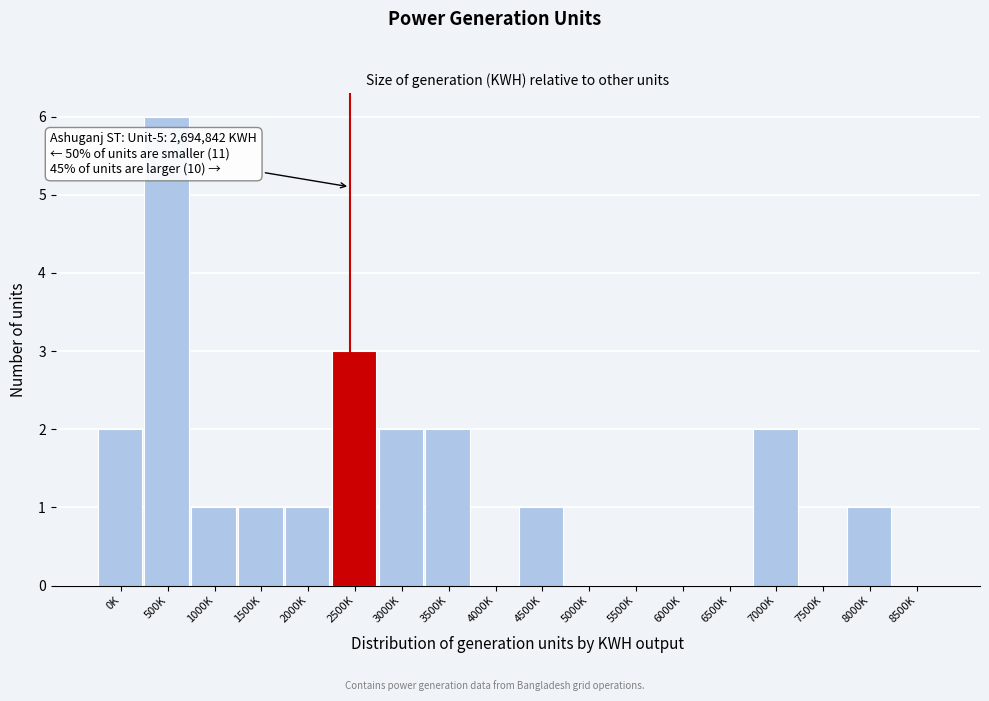

Reading right to left, extract all data points from this chart.

8500K=0	8000K=1	7500K=0	7000K=2	6500K=0	6000K=0	5500K=0	5000K=0	4500K=1	4000K=0	3500K=2	3000K=2	2500K=3	2000K=1	1500K=1	1000K=1	500K=6	0K=2